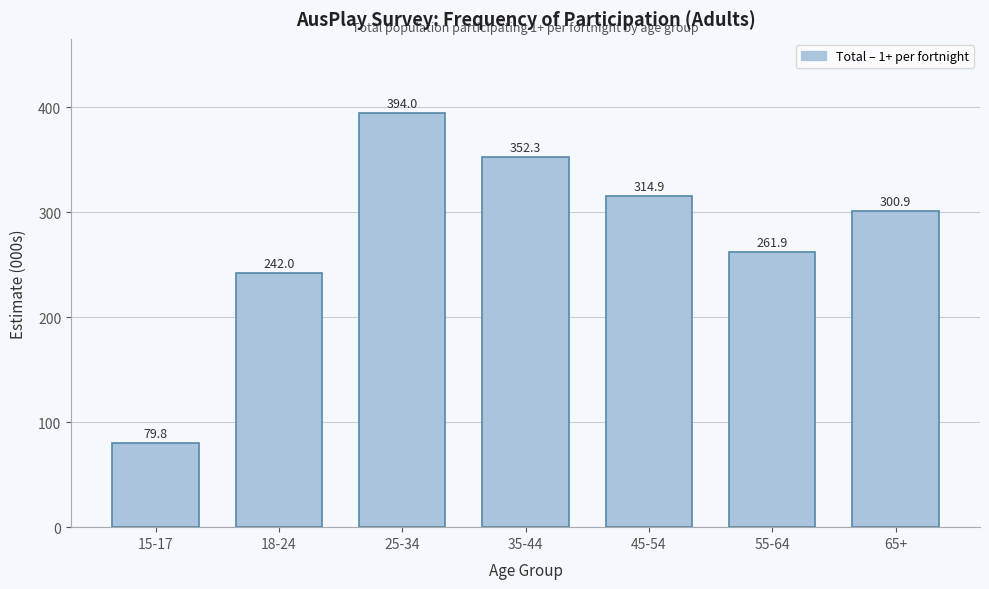

Reading left to right, list all the values displayed in this chart.

15-17=79.8	18-24=242.0	25-34=394.0	35-44=352.3	45-54=314.9	55-64=261.9	65+=300.9